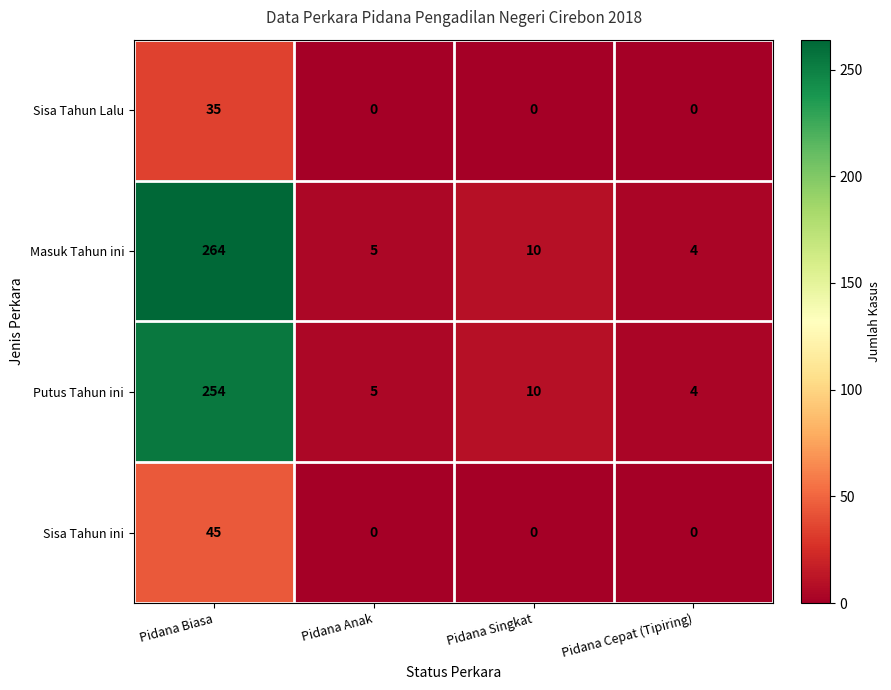

Where is Putus Tahun ini nearest to the value 129?

Pidana Singkat